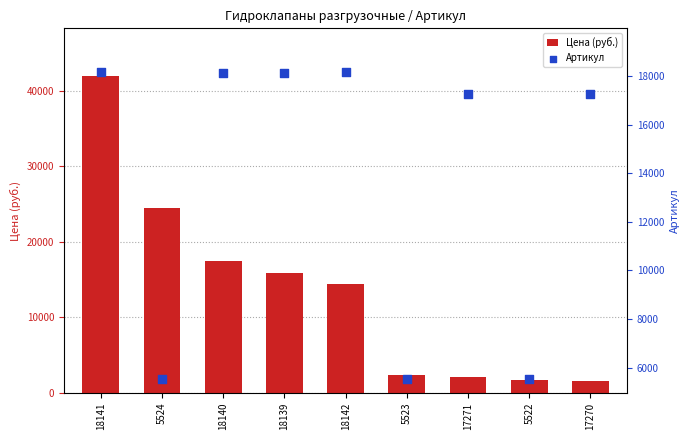

Is the value of Артикул at 18142 greater than the value of Цена (руб.) at 17270?

Yes